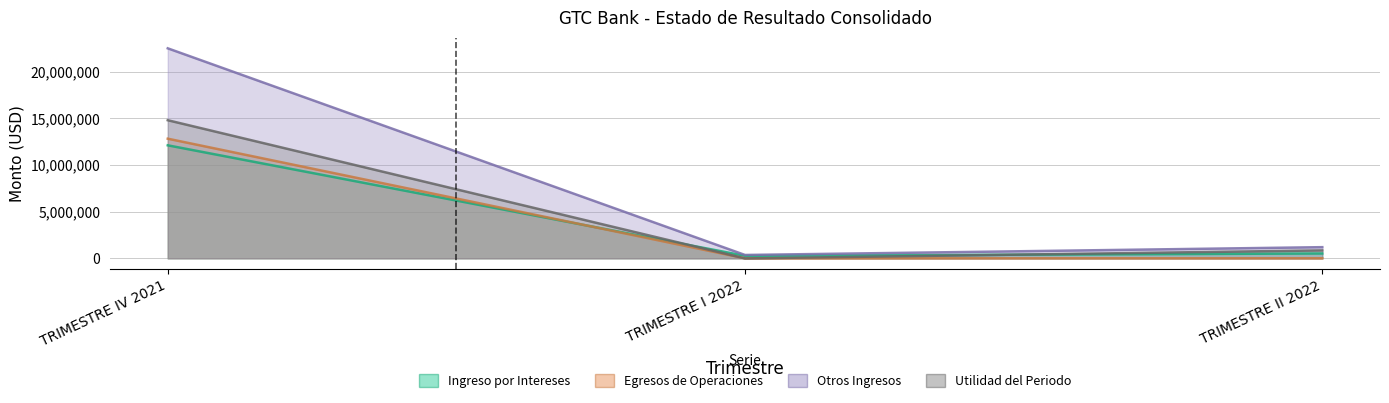

How many data points does each series have?

3